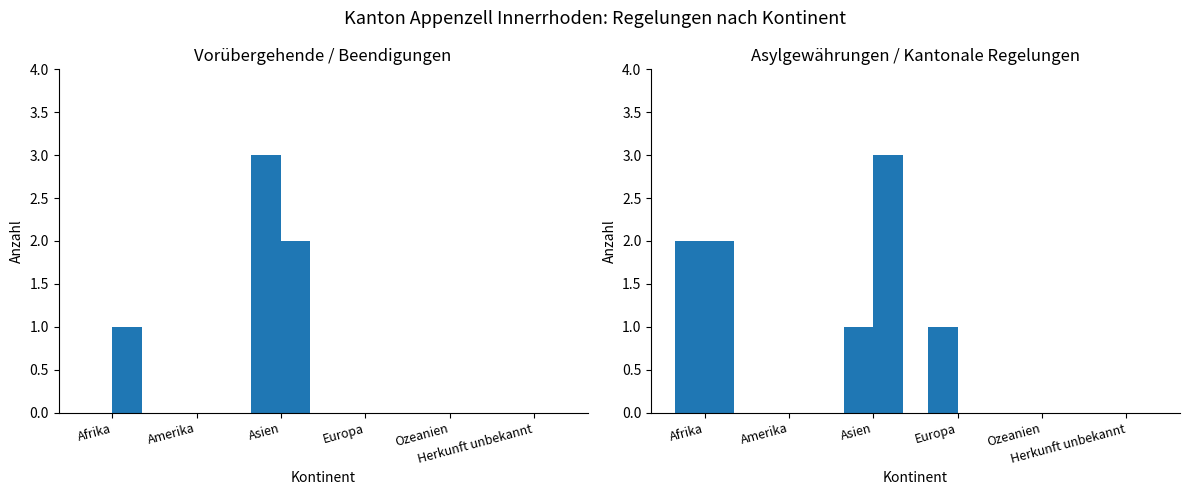

What is the maximum value shown in the chart?

3